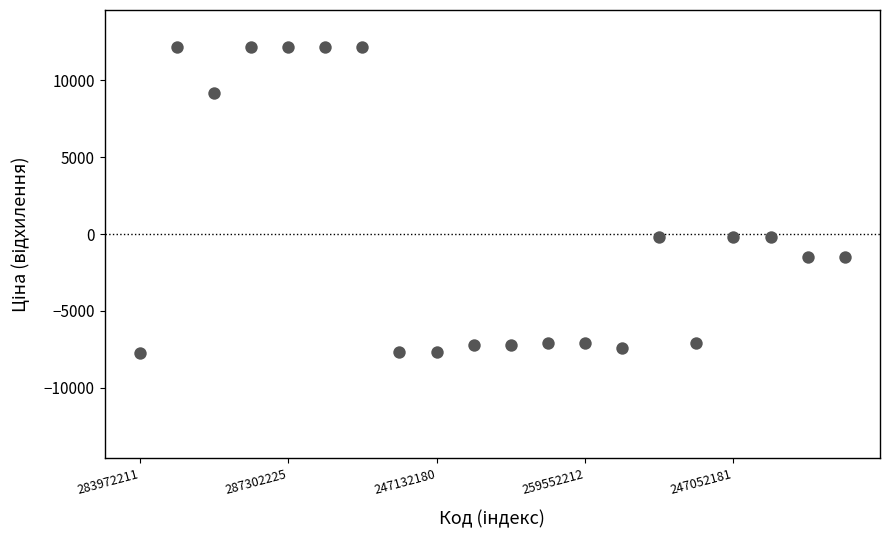

How many data points are displayed?

20